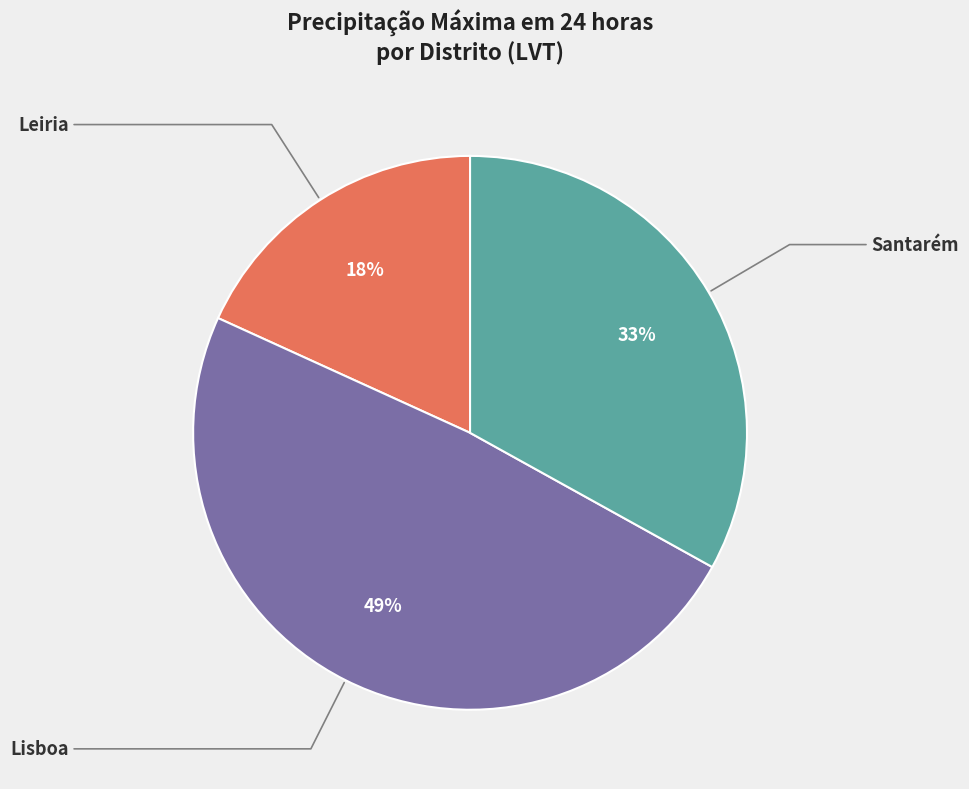

Is there any slice that represents more than half of the pie?

No